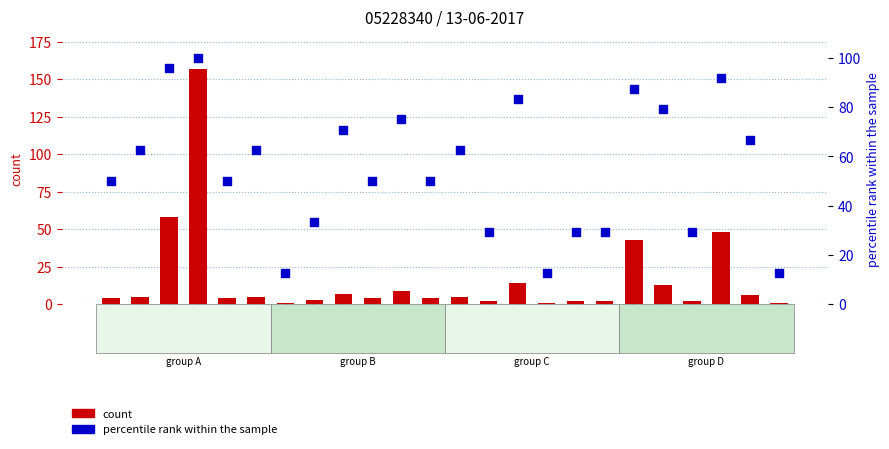

Which series contains the highest Y value?

count